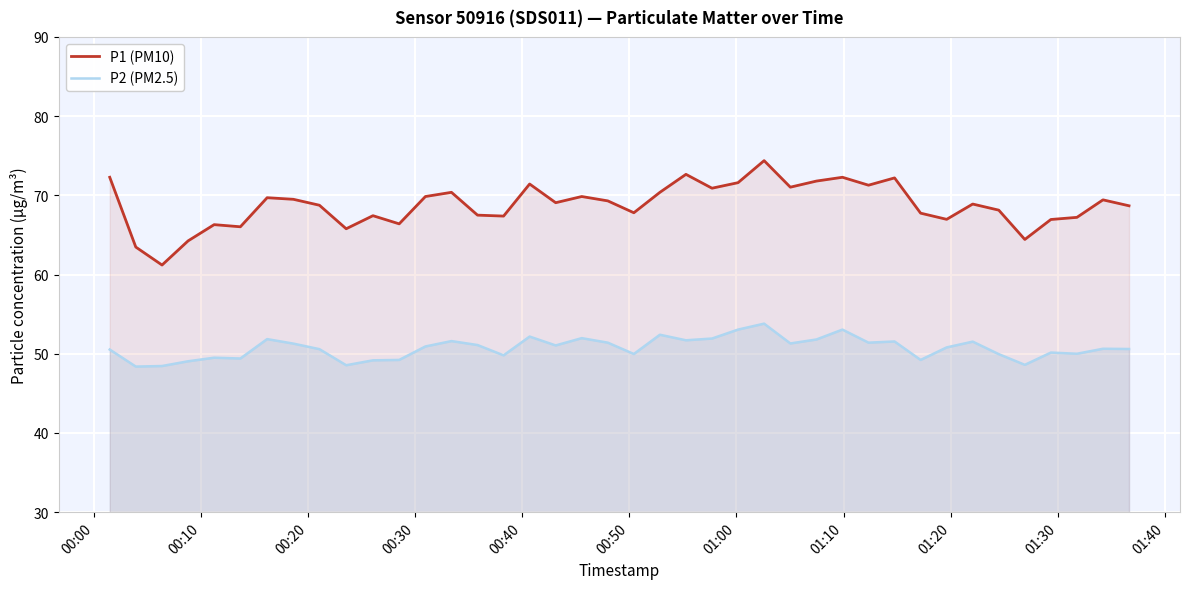

True or false: P1 (PM10) and P2 (PM2.5) intersect in this chart.

False